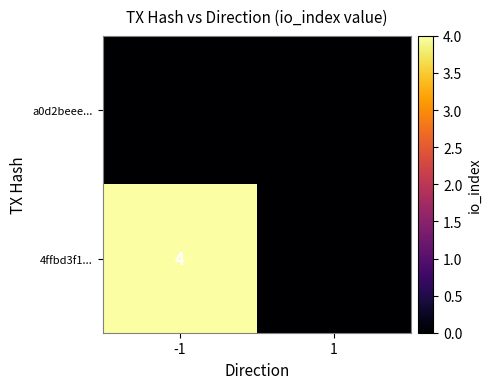

The value of 4ffbd3f1... at -1 is 6. True or false?

False